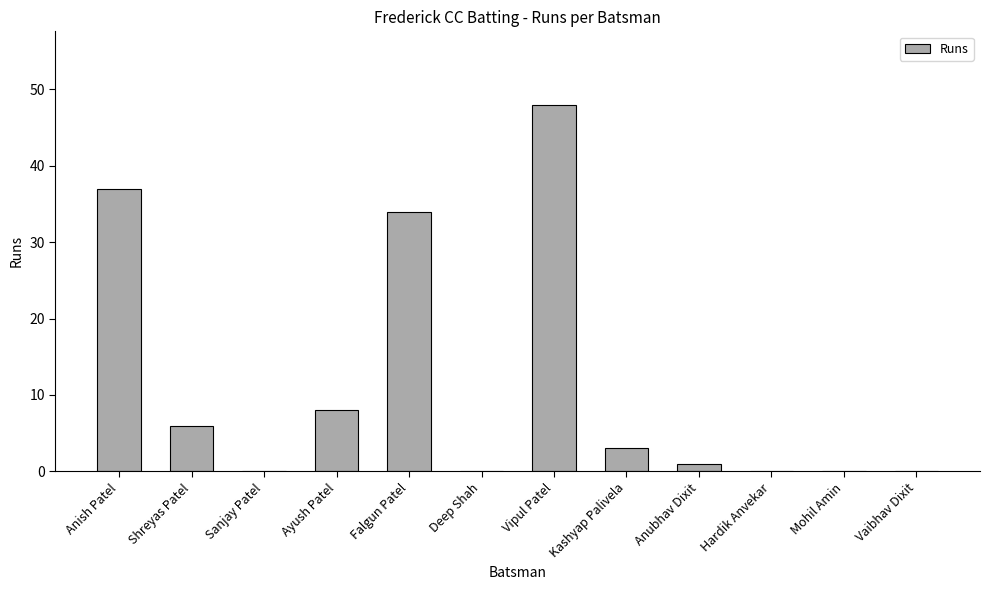

What is the change in value from Falgun Patel to Deep Shah?

-34